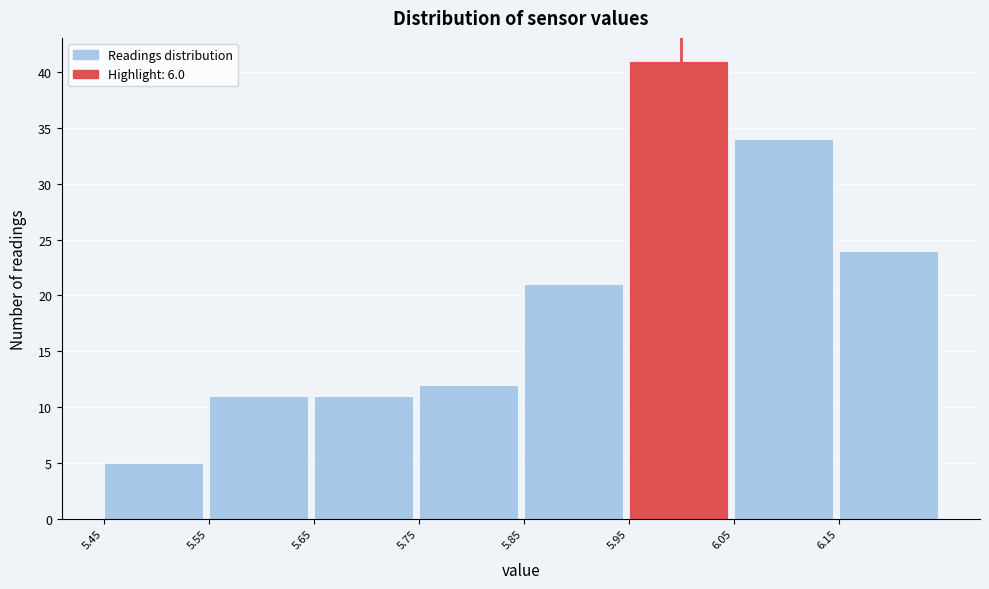

Reading left to right, transcribe this chart: for each bar, give the range it covers on the x-axis and its height. The values are not printed on the chart, so give them approximately, as read against the axis.

5.45 to 5.55: 5
5.55 to 5.65: 11
5.65 to 5.75: 11
5.75 to 5.85: 12
5.85 to 5.95: 21
5.95 to 6.05: 41
6.05 to 6.15: 34
6.15 to 6.25: 24